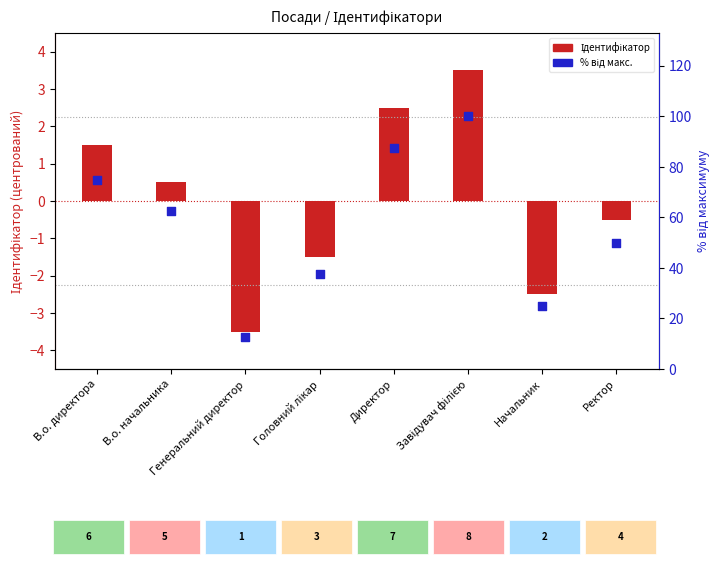

Which series has the largest Y range (max minus min)?

Відсоток від макс.